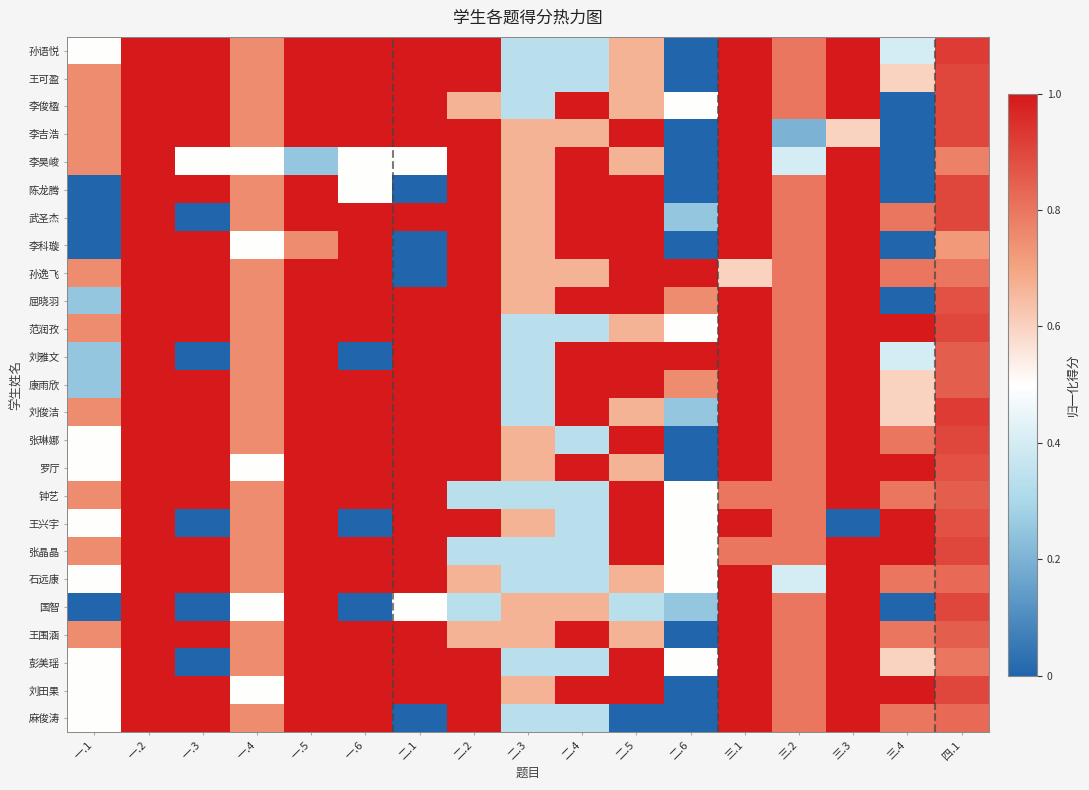

Reading left to right, list all the values displayed in this chart.

孙语悦: 一.1=0.5	一.2=1.0	一.3=1.0	一.4=0.8	一.5=1.0	一.6=1.0	二.1=1.0	二.2=1.0	二.3=0.3	二.4=0.3	二.5=0.7	二.6=0.0	三.1=1.0	三.2=0.8	三.3=1.0	三.4=0.4	四.1=0.9
王可盈: 一.1=0.8	一.2=1.0	一.3=1.0	一.4=0.8	一.5=1.0	一.6=1.0	二.1=1.0	二.2=1.0	二.3=0.3	二.4=0.3	二.5=0.7	二.6=0.0	三.1=1.0	三.2=0.8	三.3=1.0	三.4=0.6	四.1=0.9
李俊楹: 一.1=0.8	一.2=1.0	一.3=1.0	一.4=0.8	一.5=1.0	一.6=1.0	二.1=1.0	二.2=0.7	二.3=0.3	二.4=1.0	二.5=0.7	二.6=0.5	三.1=1.0	三.2=0.8	三.3=1.0	三.4=0.0	四.1=0.9
李吉浩: 一.1=0.8	一.2=1.0	一.3=1.0	一.4=0.8	一.5=1.0	一.6=1.0	二.1=1.0	二.2=1.0	二.3=0.7	二.4=0.7	二.5=1.0	二.6=0.0	三.1=1.0	三.2=0.2	三.3=0.6	三.4=0.0	四.1=0.9
李昊峻: 一.1=0.8	一.2=1.0	一.3=0.5	一.4=0.5	一.5=0.2	一.6=0.5	二.1=0.5	二.2=1.0	二.3=0.7	二.4=1.0	二.5=0.7	二.6=0.0	三.1=1.0	三.2=0.4	三.3=1.0	三.4=0.0	四.1=0.8
陈龙腾: 一.1=0.0	一.2=1.0	一.3=1.0	一.4=0.8	一.5=1.0	一.6=0.5	二.1=0.0	二.2=1.0	二.3=0.7	二.4=1.0	二.5=1.0	二.6=0.0	三.1=1.0	三.2=0.8	三.3=1.0	三.4=0.0	四.1=0.9
武圣杰: 一.1=0.0	一.2=1.0	一.3=0.0	一.4=0.8	一.5=1.0	一.6=1.0	二.1=1.0	二.2=1.0	二.3=0.7	二.4=1.0	二.5=1.0	二.6=0.2	三.1=1.0	三.2=0.8	三.3=1.0	三.4=0.8	四.1=0.9
李科璇: 一.1=0.0	一.2=1.0	一.3=1.0	一.4=0.5	一.5=0.8	一.6=1.0	二.1=0.0	二.2=1.0	二.3=0.7	二.4=1.0	二.5=1.0	二.6=0.0	三.1=1.0	三.2=0.8	三.3=1.0	三.4=0.0	四.1=0.7
孙逸飞: 一.1=0.8	一.2=1.0	一.3=1.0	一.4=0.8	一.5=1.0	一.6=1.0	二.1=0.0	二.2=1.0	二.3=0.7	二.4=0.7	二.5=1.0	二.6=1.0	三.1=0.6	三.2=0.8	三.3=1.0	三.4=0.8	四.1=0.8
屈晓羽: 一.1=0.2	一.2=1.0	一.3=1.0	一.4=0.8	一.5=1.0	一.6=1.0	二.1=1.0	二.2=1.0	二.3=0.7	二.4=1.0	二.5=1.0	二.6=0.8	三.1=1.0	三.2=0.8	三.3=1.0	三.4=0.0	四.1=0.9
范润孜: 一.1=0.8	一.2=1.0	一.3=1.0	一.4=0.8	一.5=1.0	一.6=1.0	二.1=1.0	二.2=1.0	二.3=0.3	二.4=0.3	二.5=0.7	二.6=0.5	三.1=1.0	三.2=0.8	三.3=1.0	三.4=1.0	四.1=0.9
刘雅文: 一.1=0.2	一.2=1.0	一.3=0.0	一.4=0.8	一.5=1.0	一.6=0.0	二.1=1.0	二.2=1.0	二.3=0.3	二.4=1.0	二.5=1.0	二.6=1.0	三.1=1.0	三.2=0.8	三.3=1.0	三.4=0.4	四.1=0.8
康雨欣: 一.1=0.2	一.2=1.0	一.3=1.0	一.4=0.8	一.5=1.0	一.6=1.0	二.1=1.0	二.2=1.0	二.3=0.3	二.4=1.0	二.5=1.0	二.6=0.8	三.1=1.0	三.2=0.8	三.3=1.0	三.4=0.6	四.1=0.8
刘俊洁: 一.1=0.8	一.2=1.0	一.3=1.0	一.4=0.8	一.5=1.0	一.6=1.0	二.1=1.0	二.2=1.0	二.3=0.3	二.4=1.0	二.5=0.7	二.6=0.2	三.1=1.0	三.2=0.8	三.3=1.0	三.4=0.6	四.1=0.9
张琳娜: 一.1=0.5	一.2=1.0	一.3=1.0	一.4=0.8	一.5=1.0	一.6=1.0	二.1=1.0	二.2=1.0	二.3=0.7	二.4=0.3	二.5=1.0	二.6=0.0	三.1=1.0	三.2=0.8	三.3=1.0	三.4=0.8	四.1=0.9
罗厅: 一.1=0.5	一.2=1.0	一.3=1.0	一.4=0.5	一.5=1.0	一.6=1.0	二.1=1.0	二.2=1.0	二.3=0.7	二.4=1.0	二.5=0.7	二.6=0.0	三.1=1.0	三.2=0.8	三.3=1.0	三.4=1.0	四.1=0.9
钟艺: 一.1=0.8	一.2=1.0	一.3=1.0	一.4=0.8	一.5=1.0	一.6=1.0	二.1=1.0	二.2=0.3	二.3=0.3	二.4=0.3	二.5=1.0	二.6=0.5	三.1=0.8	三.2=0.8	三.3=1.0	三.4=0.8	四.1=0.8
王兴宇: 一.1=0.5	一.2=1.0	一.3=0.0	一.4=0.8	一.5=1.0	一.6=0.0	二.1=1.0	二.2=1.0	二.3=0.7	二.4=0.3	二.5=1.0	二.6=0.5	三.1=1.0	三.2=0.8	三.3=0.0	三.4=1.0	四.1=0.9
张晶晶: 一.1=0.8	一.2=1.0	一.3=1.0	一.4=0.8	一.5=1.0	一.6=1.0	二.1=1.0	二.2=0.3	二.3=0.3	二.4=0.3	二.5=1.0	二.6=0.5	三.1=0.8	三.2=0.8	三.3=1.0	三.4=1.0	四.1=0.9
石远康: 一.1=0.5	一.2=1.0	一.3=1.0	一.4=0.8	一.5=1.0	一.6=1.0	二.1=1.0	二.2=0.7	二.3=0.3	二.4=0.3	二.5=0.7	二.6=0.5	三.1=1.0	三.2=0.4	三.3=1.0	三.4=0.8	四.1=0.8
国智: 一.1=0.0	一.2=1.0	一.3=0.0	一.4=0.5	一.5=1.0	一.6=0.0	二.1=0.5	二.2=0.3	二.3=0.7	二.4=0.7	二.5=0.3	二.6=0.2	三.1=1.0	三.2=0.8	三.3=1.0	三.4=0.0	四.1=0.9
王围涵: 一.1=0.8	一.2=1.0	一.3=1.0	一.4=0.8	一.5=1.0	一.6=1.0	二.1=1.0	二.2=0.7	二.3=0.7	二.4=1.0	二.5=0.7	二.6=0.0	三.1=1.0	三.2=0.8	三.3=1.0	三.4=0.8	四.1=0.8
彭美瑶: 一.1=0.5	一.2=1.0	一.3=0.0	一.4=0.8	一.5=1.0	一.6=1.0	二.1=1.0	二.2=1.0	二.3=0.3	二.4=0.3	二.5=1.0	二.6=0.5	三.1=1.0	三.2=0.8	三.3=1.0	三.4=0.6	四.1=0.8
刘田果: 一.1=0.5	一.2=1.0	一.3=1.0	一.4=0.5	一.5=1.0	一.6=1.0	二.1=1.0	二.2=1.0	二.3=0.7	二.4=1.0	二.5=1.0	二.6=0.0	三.1=1.0	三.2=0.8	三.3=1.0	三.4=1.0	四.1=0.9
麻俊涛: 一.1=0.5	一.2=1.0	一.3=1.0	一.4=0.8	一.5=1.0	一.6=1.0	二.1=0.0	二.2=1.0	二.3=0.3	二.4=0.3	二.5=0.0	二.6=0.0	三.1=1.0	三.2=0.8	三.3=1.0	三.4=0.8	四.1=0.8